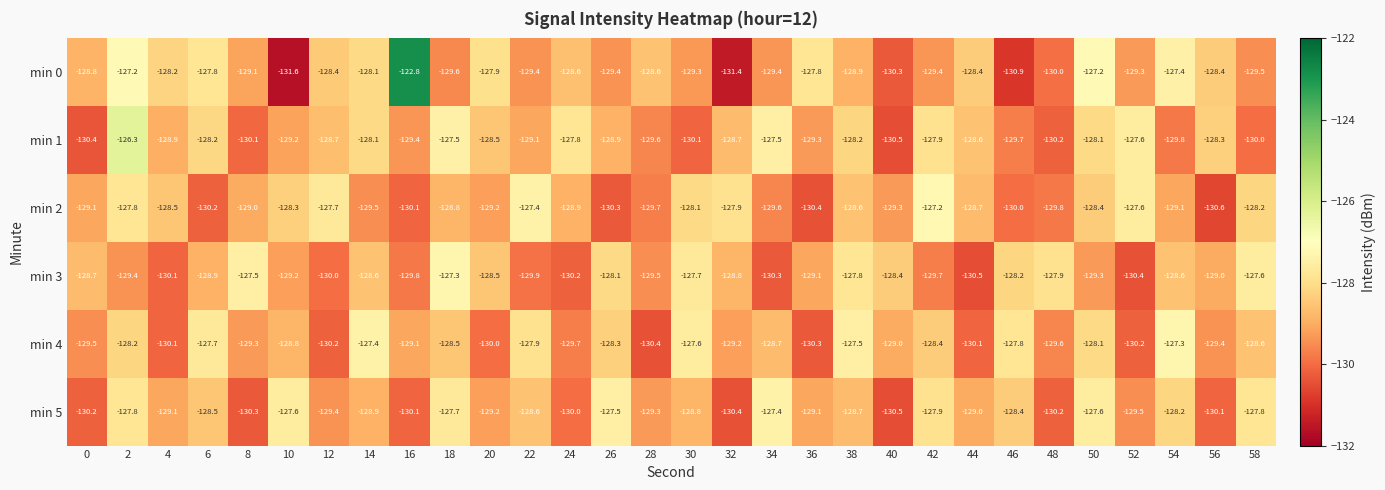

What is the difference between the maximum and minimum values in the min 5 series?

3.1